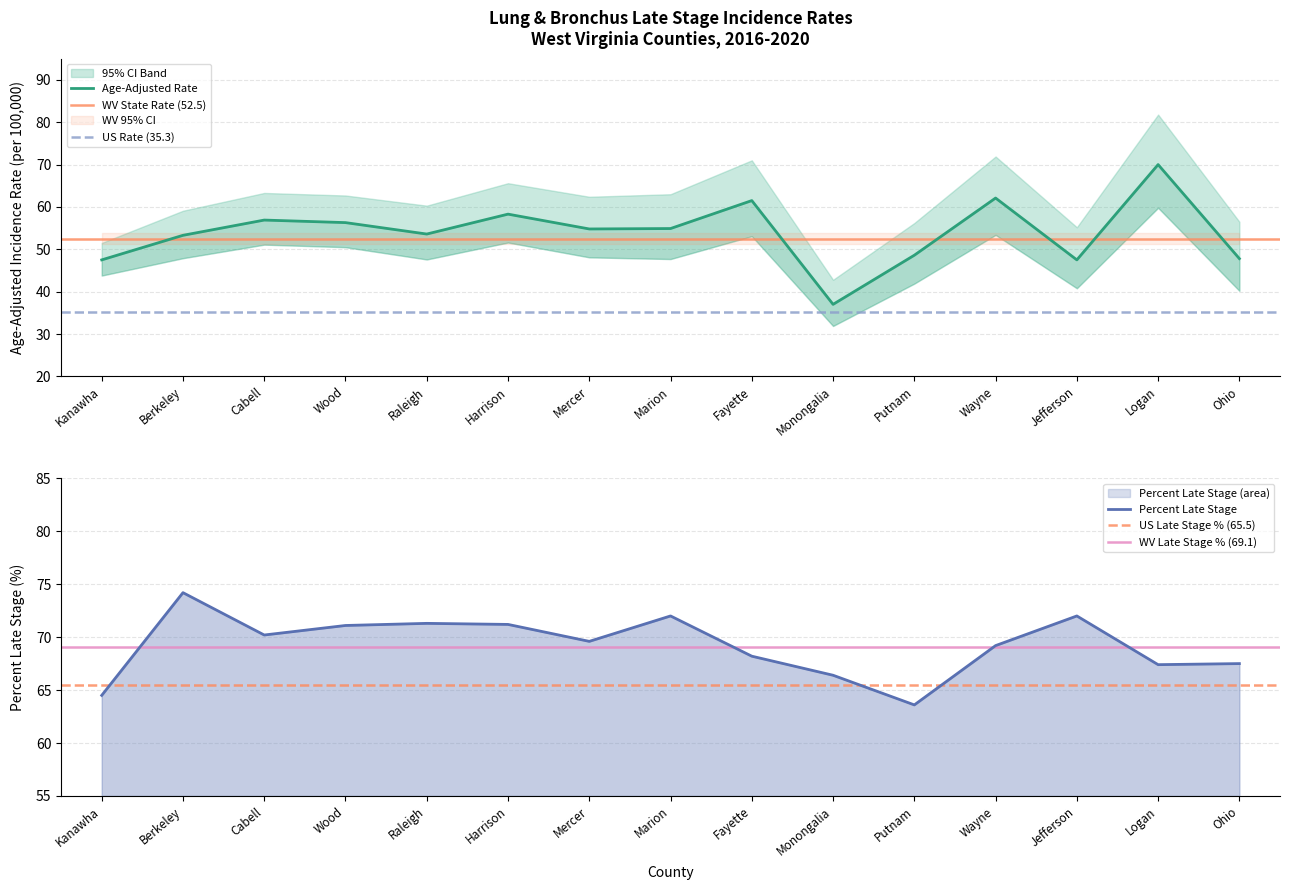

What is the label of the 12th point from the left?

Wayne